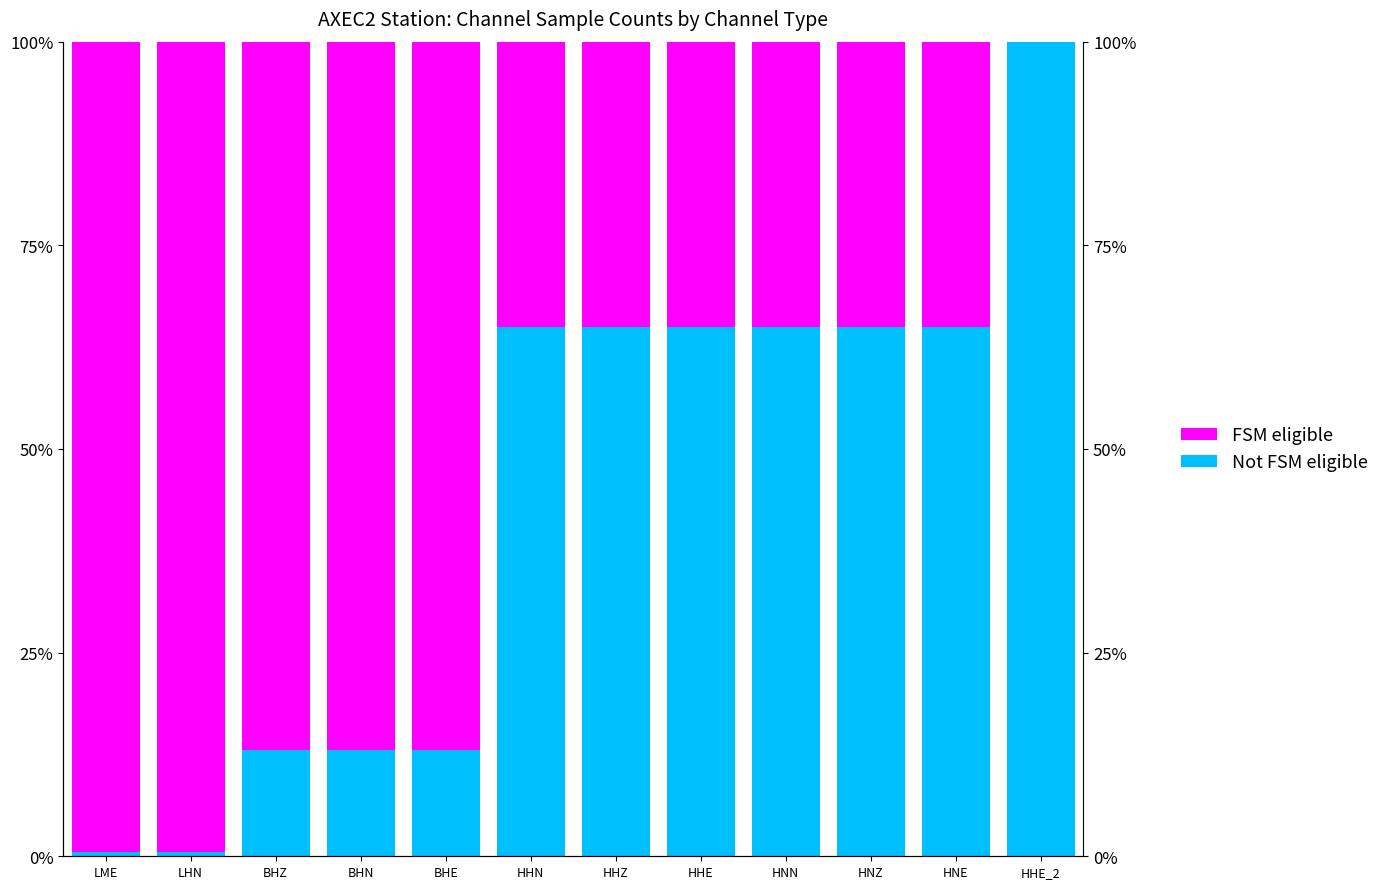

Which series has the largest range (max minus min)?

Not FSM eligible